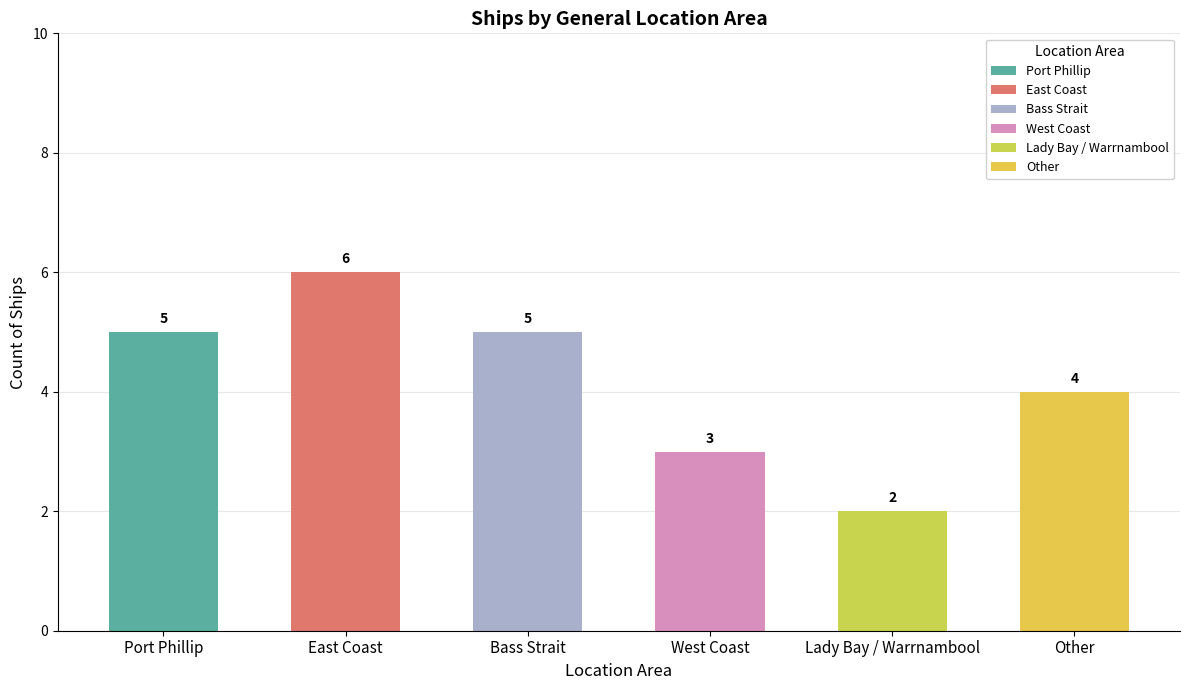

Reading left to right, transcribe all the data shown in this chart.

Port Phillip=5	East Coast=6	Bass Strait=5	West Coast=3	Lady Bay / Warrnambool=2	Other=4